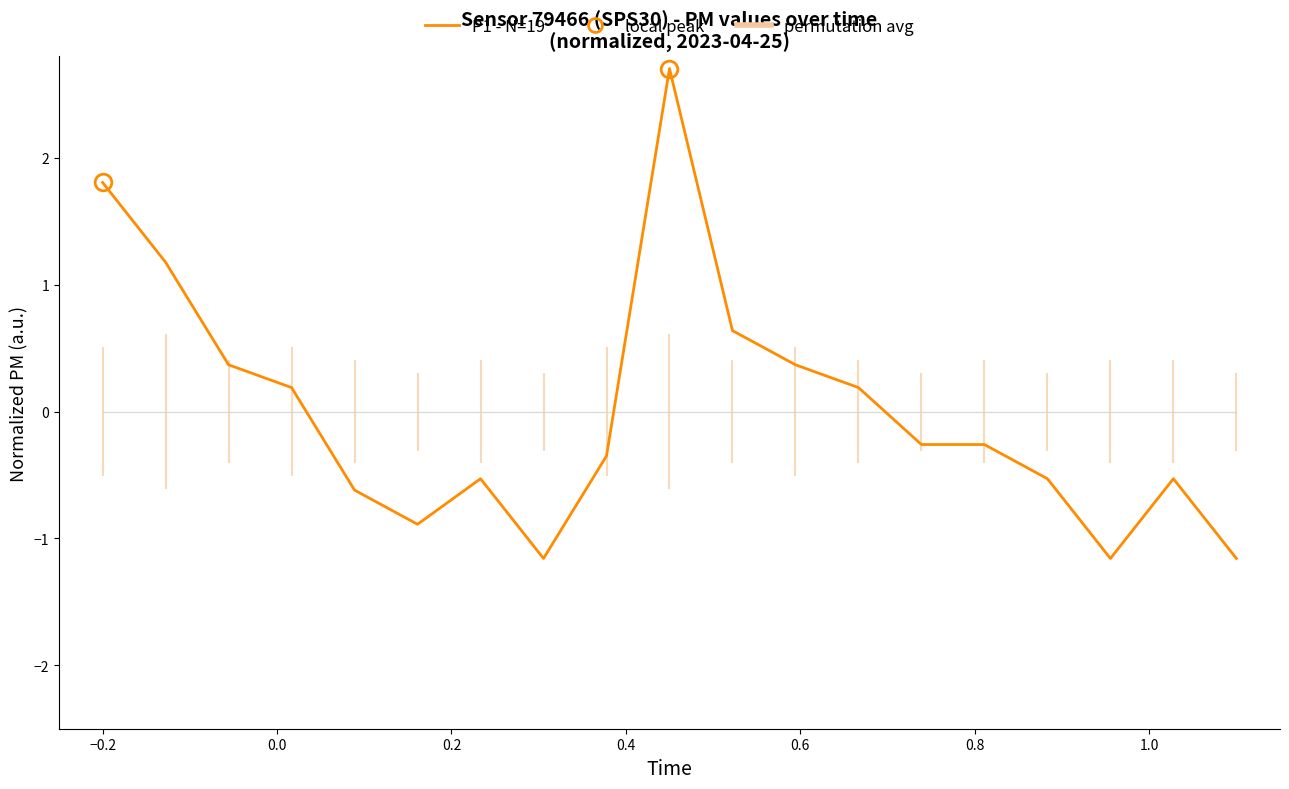

List the series in order of their peak value, lowest first.

permutation avg, P1 - N=19